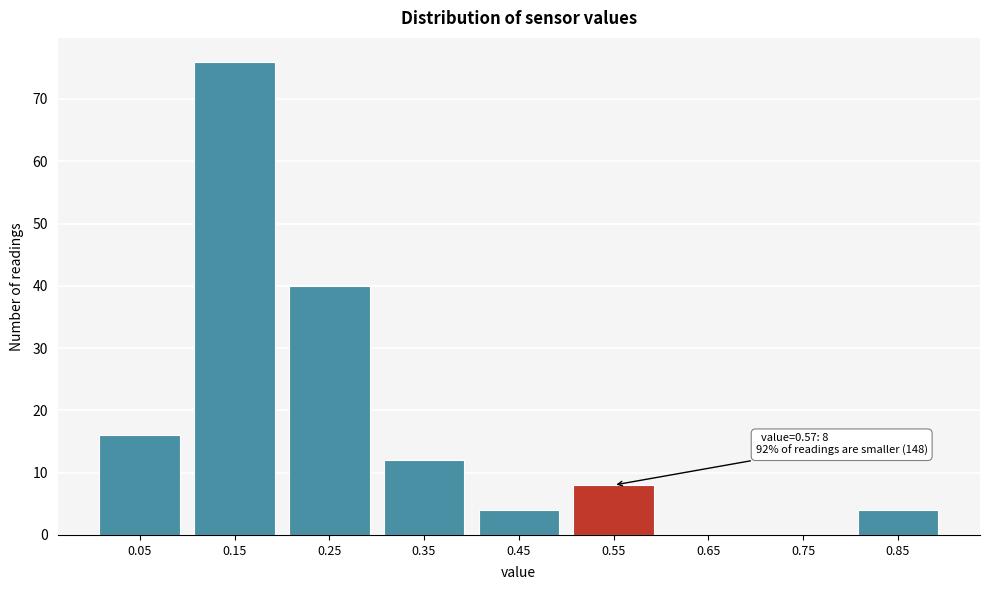

Reading right to left, transcribe all the data shown in this chart.

0.85=4	0.75=0	0.65=0	0.55=8	0.45=4	0.35=12	0.25=40	0.15=76	0.05=16